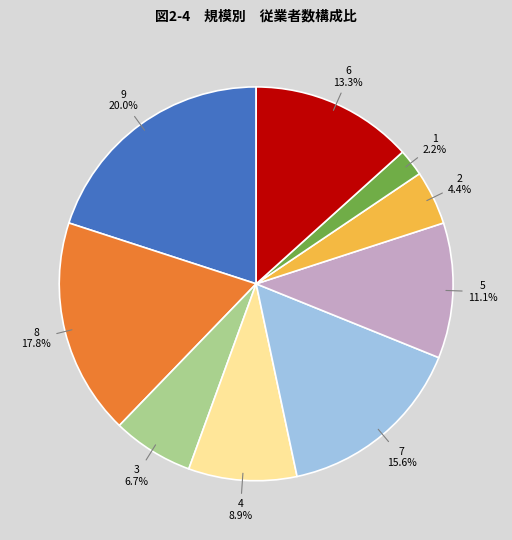

To the nearest percent, what is the average slice percentage?

11%